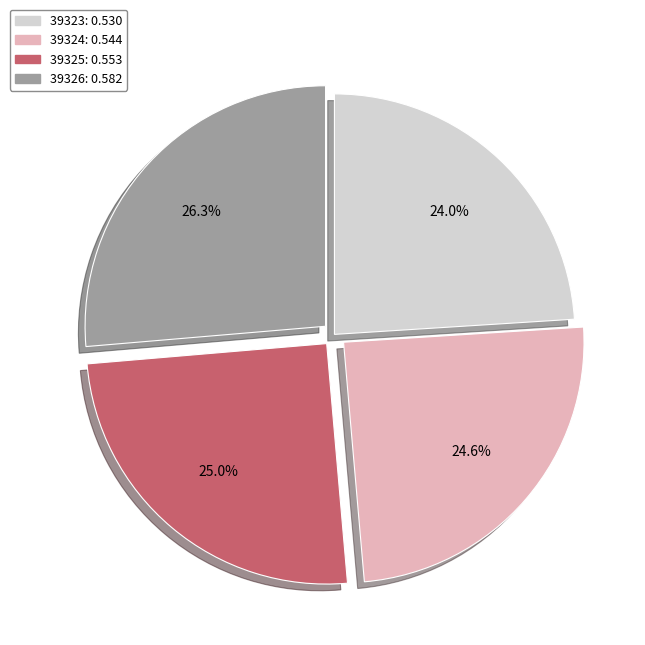

To the nearest percent, what portion does 39323 represent?

24%